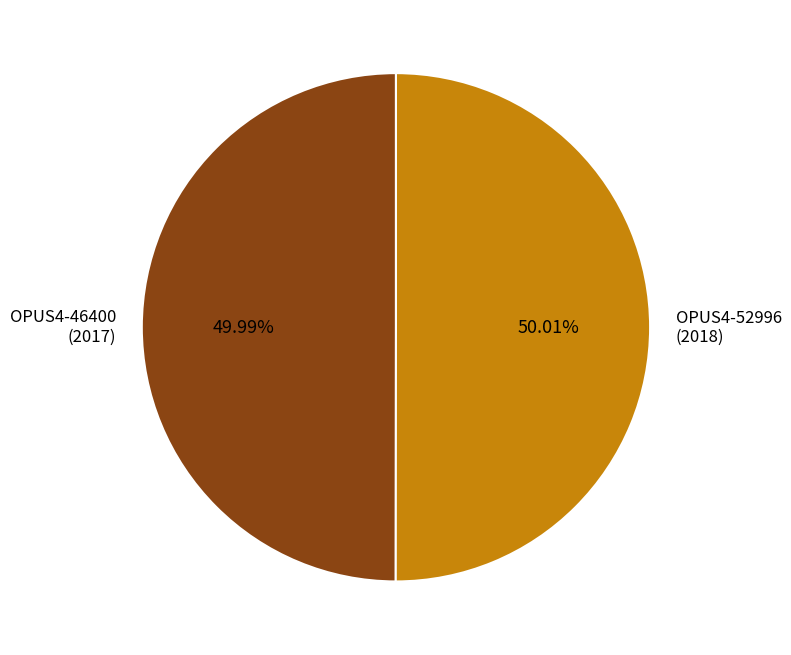

Combined, do OPUS4-46400 (2017) and OPUS4-52996 (2018) account for over 50%?

Yes